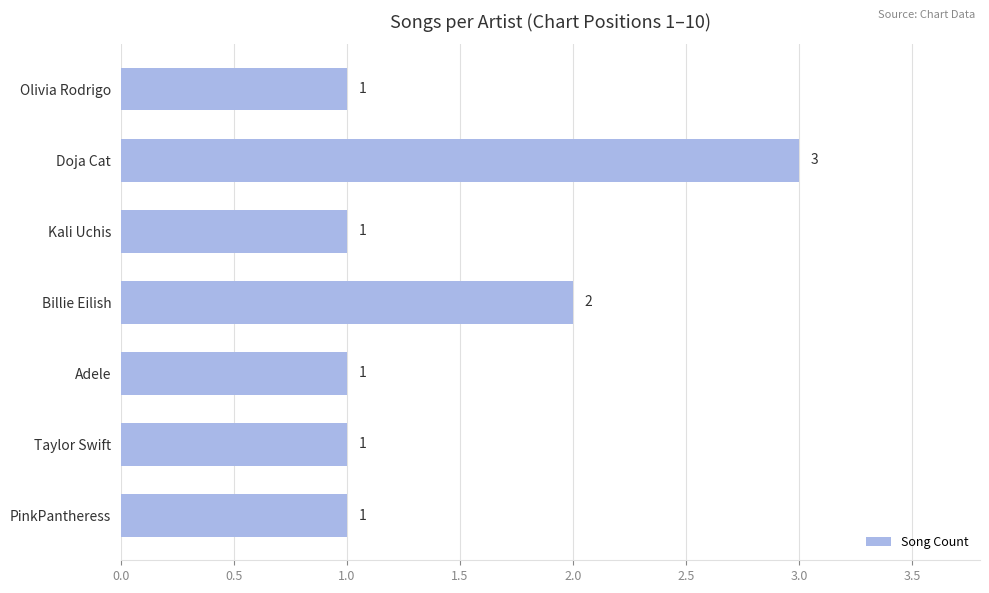

What is the difference between the maximum and second lowest values?

2